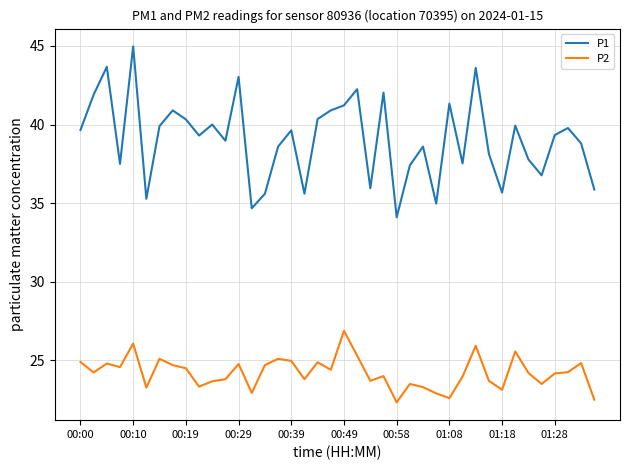

Which series has the largest total across all categories?

P1